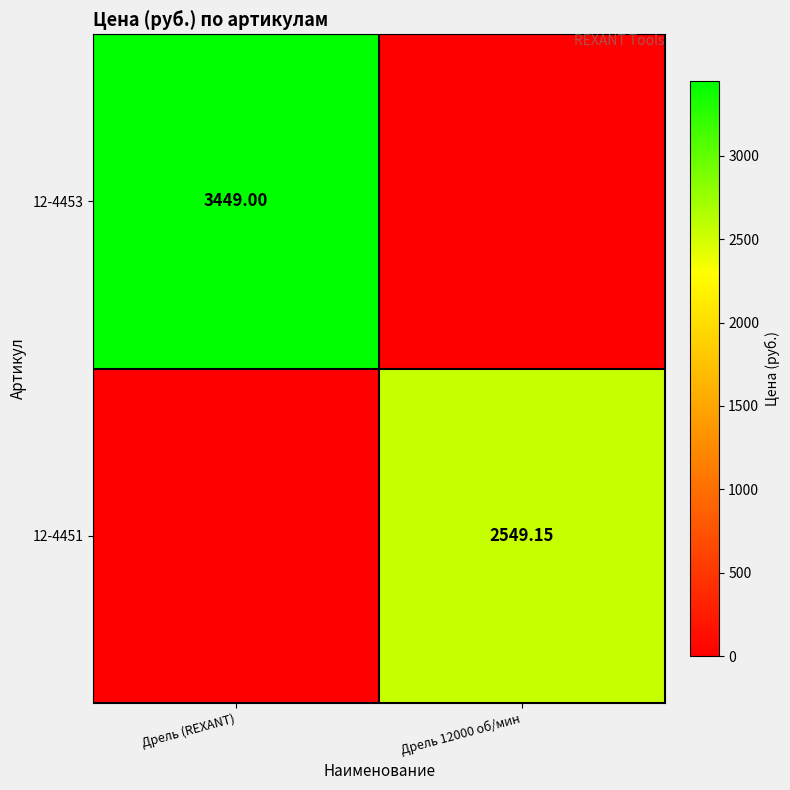

What is the average value of the 12-4451 series?

1274.6